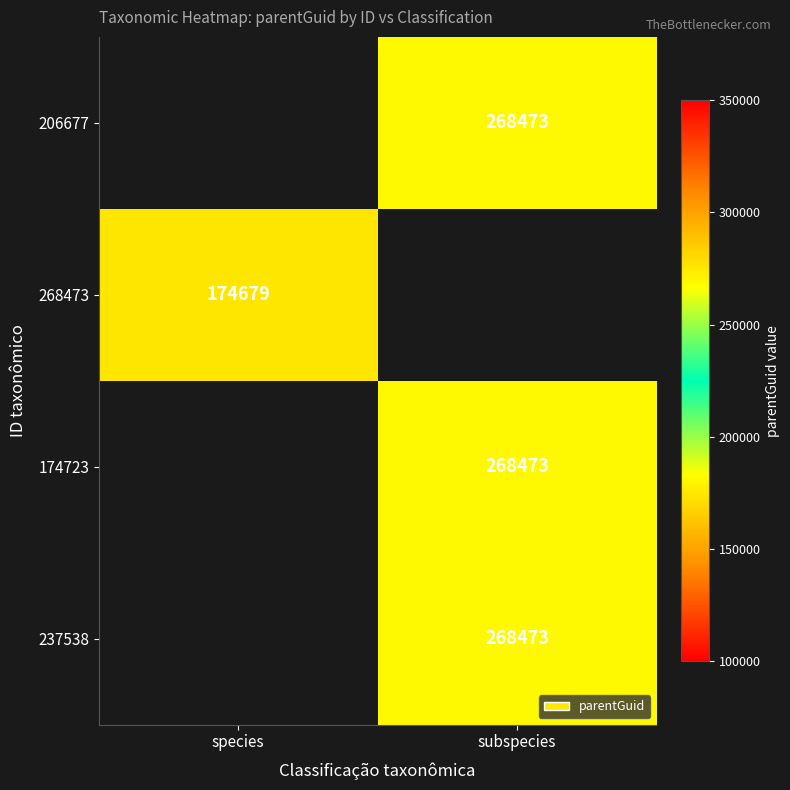

Is it true that 237538 equals 268473 at subspecies?

True